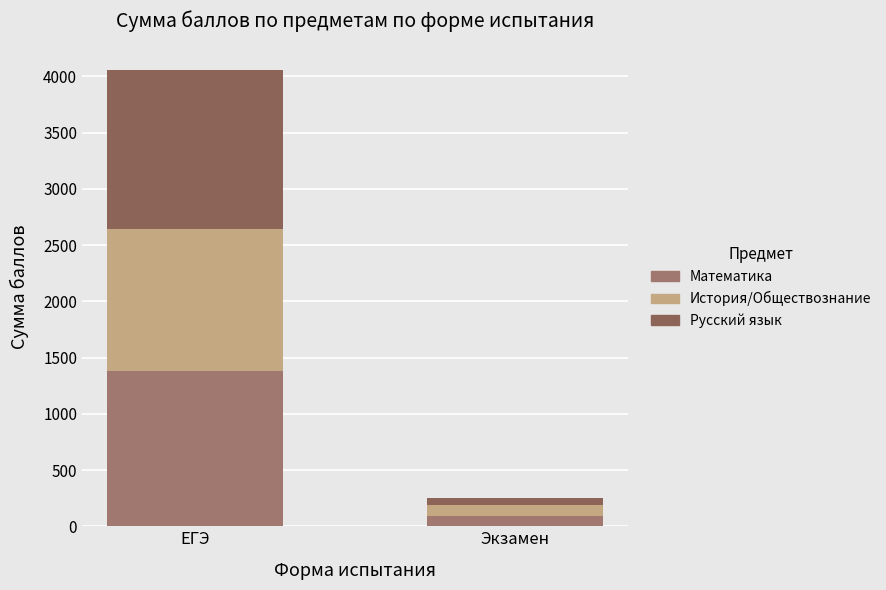

What is the label of the 2nd bar from the left?

Экзамен